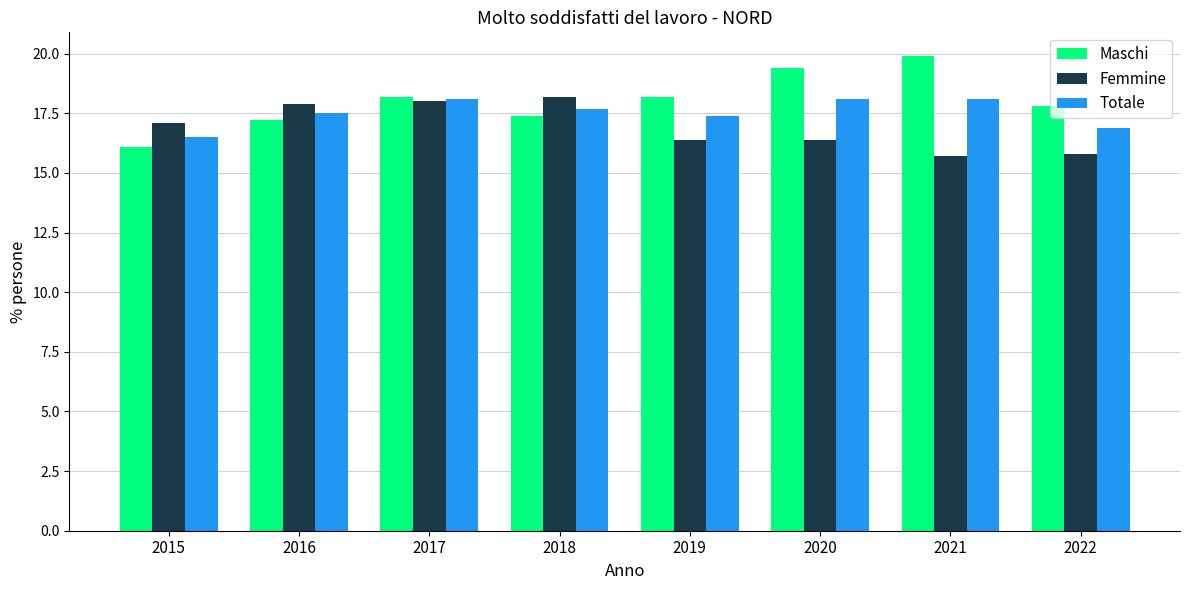

What is the minimum value shown in the chart?

15.7